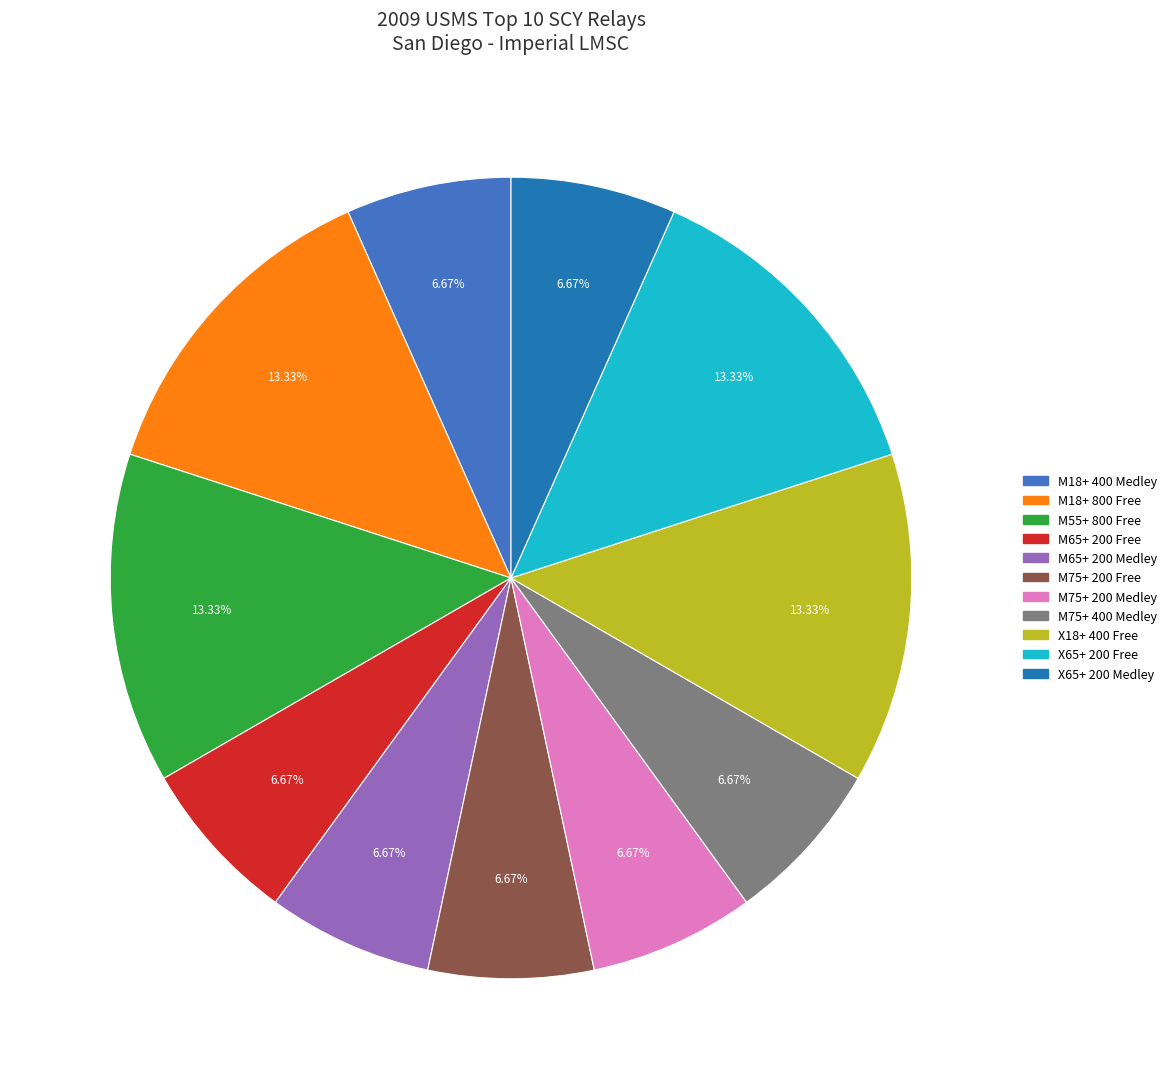

Do M55+ 800 Free and M18+ 400 Medley together represent more than half of the pie?

No